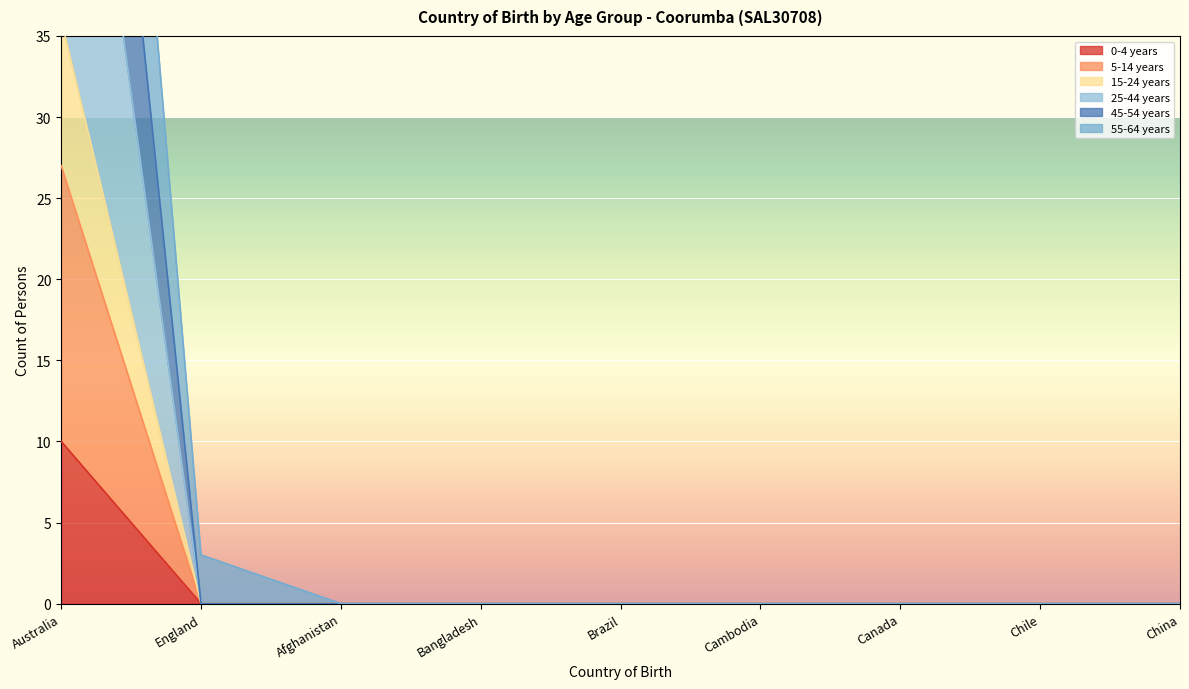

The 0-4 years series shows 0 at Bangladesh. True or false?

True